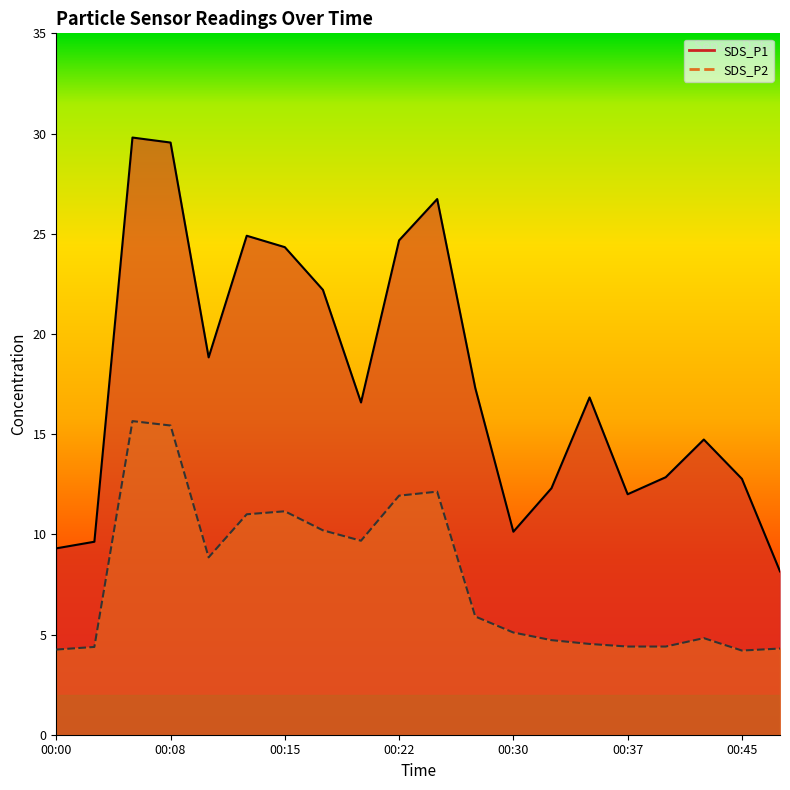

At 00:08, list the series in order from largest to smallest.

SDS_P1, SDS_P2